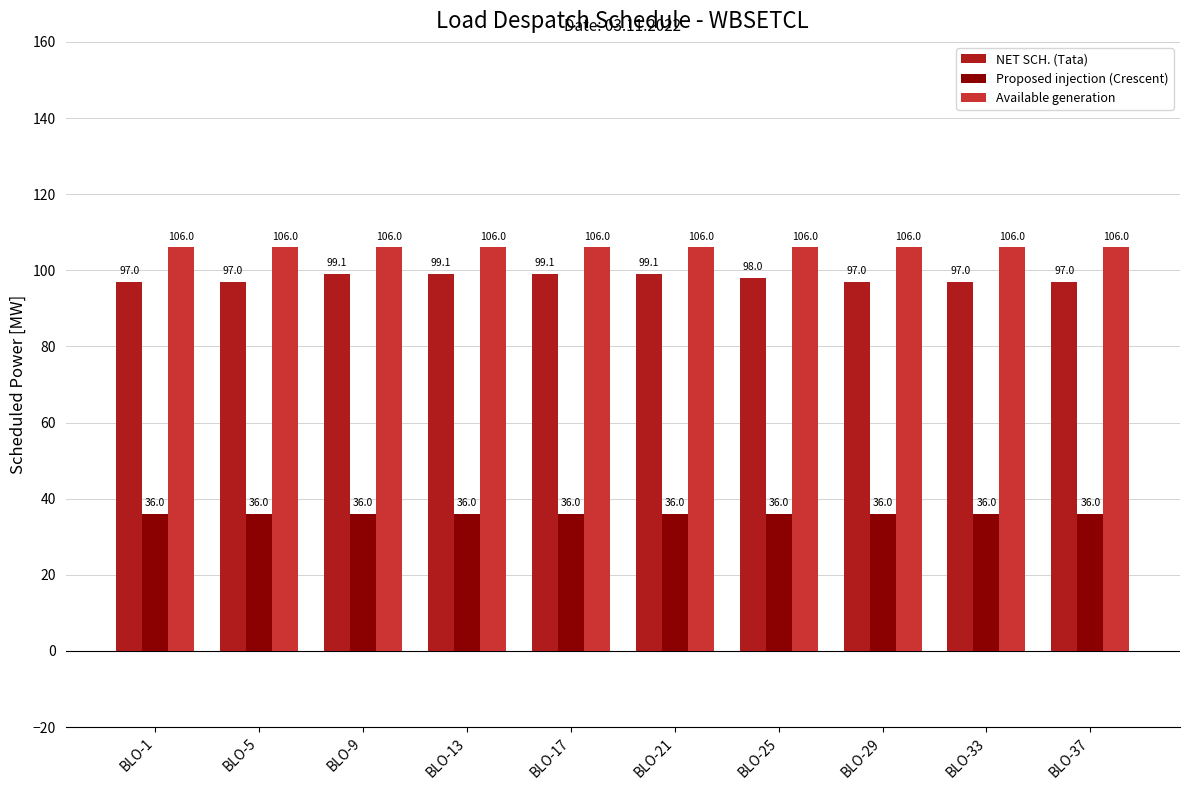

The value of Proposed injection (Crescent) at BLO-37 is 36.0. True or false?

True